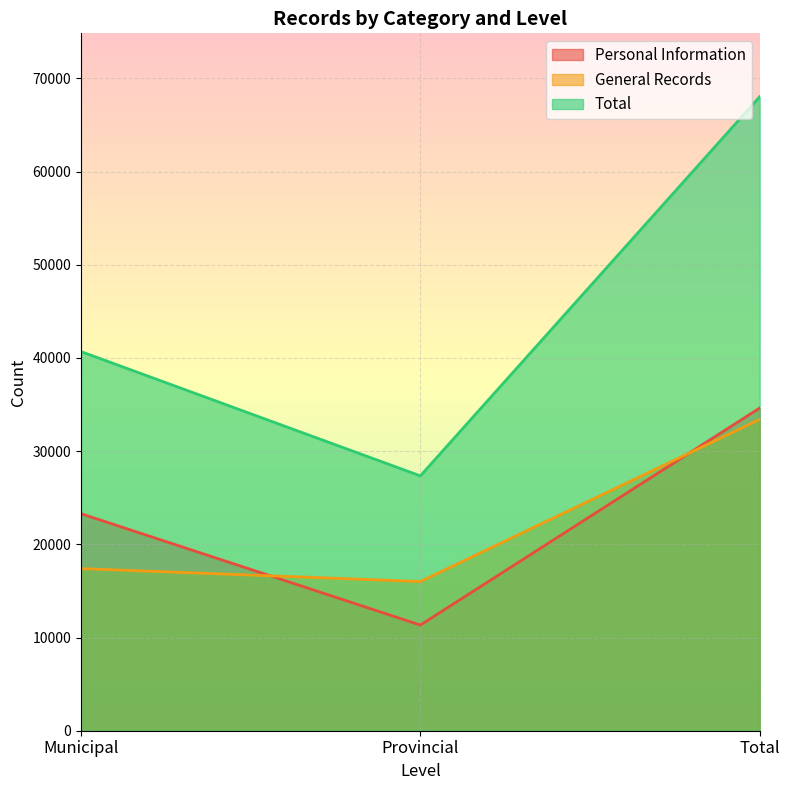

Does the chart display data point markers on the line(s)?

No